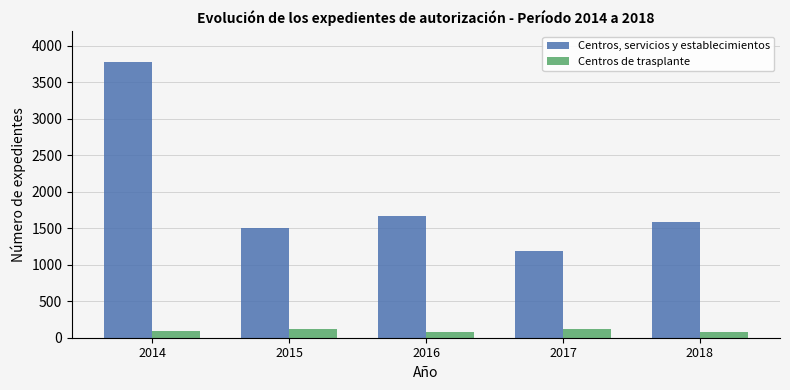

Count the number of categories in the chart.

5